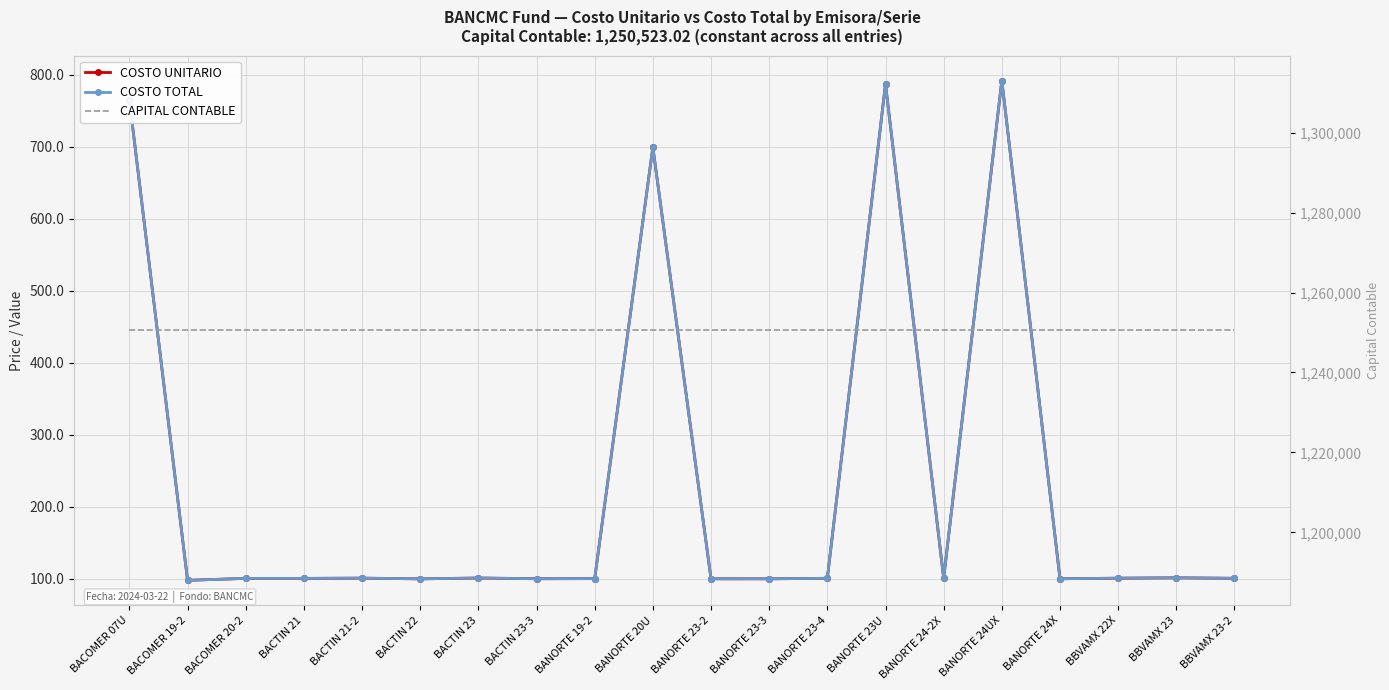

What is the sum of the COSTO UNITARIO values at BACTIN 23-3 and BACTIN 23?

201.4